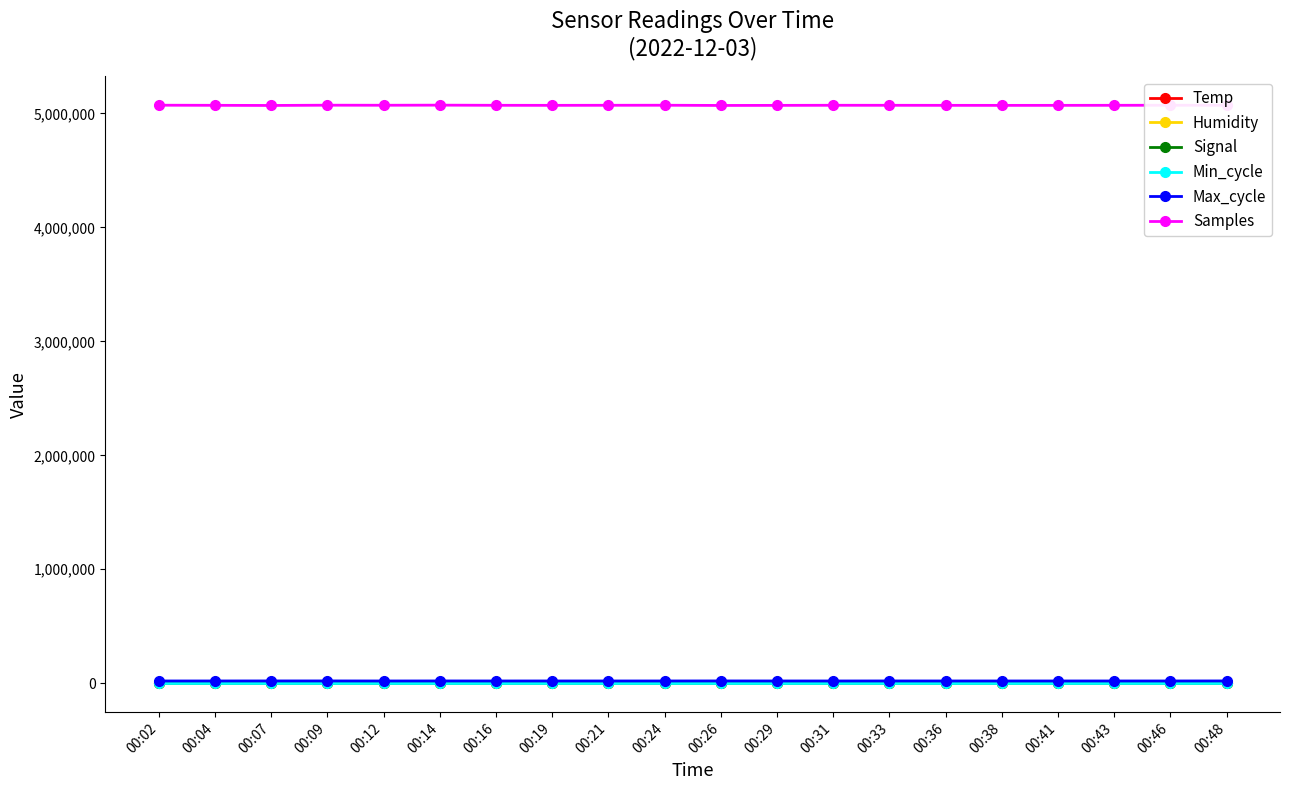

What are all the series names shown in the legend?

Temp, Humidity, Signal, Min_cycle, Max_cycle, Samples